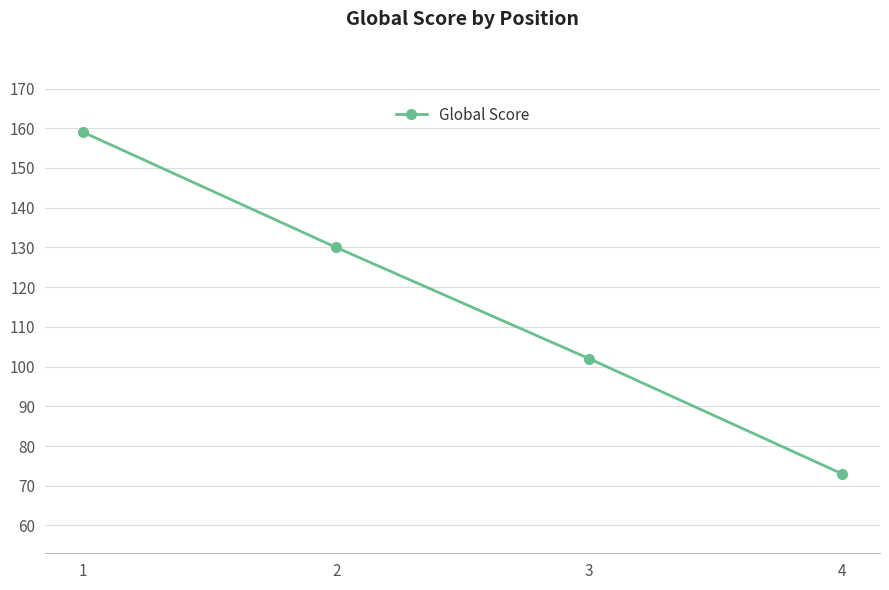

Reading left to right, list all the values displayed in this chart.

159	130	102	73